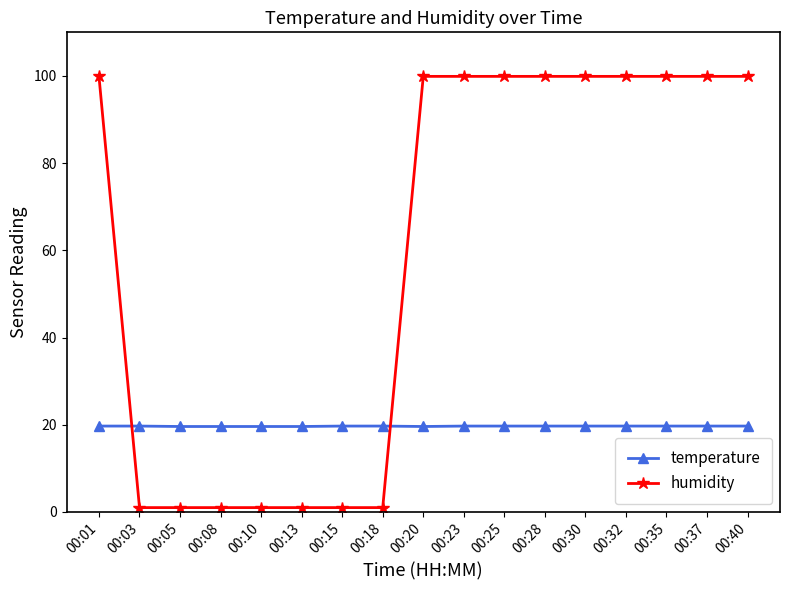

What is the difference between the highest and lowest values at 00:10?

18.6